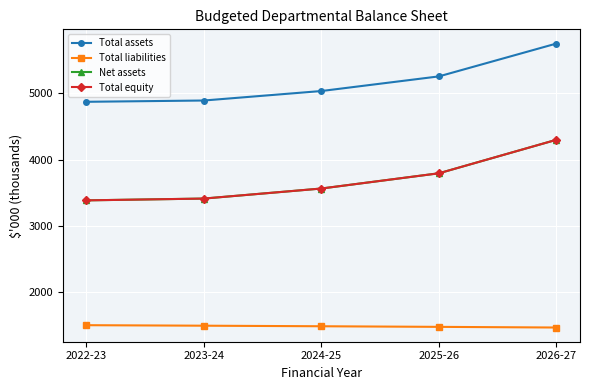

Is this an area chart (filled region under the line)?

No